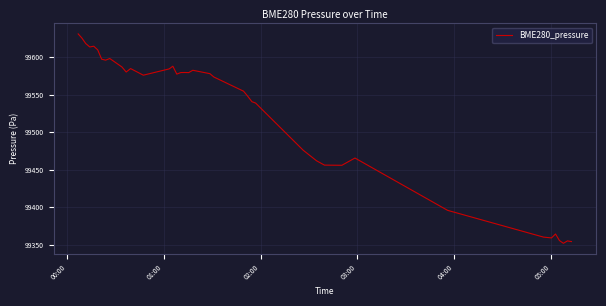

What is the difference between the maximum and minimum values?

278.5